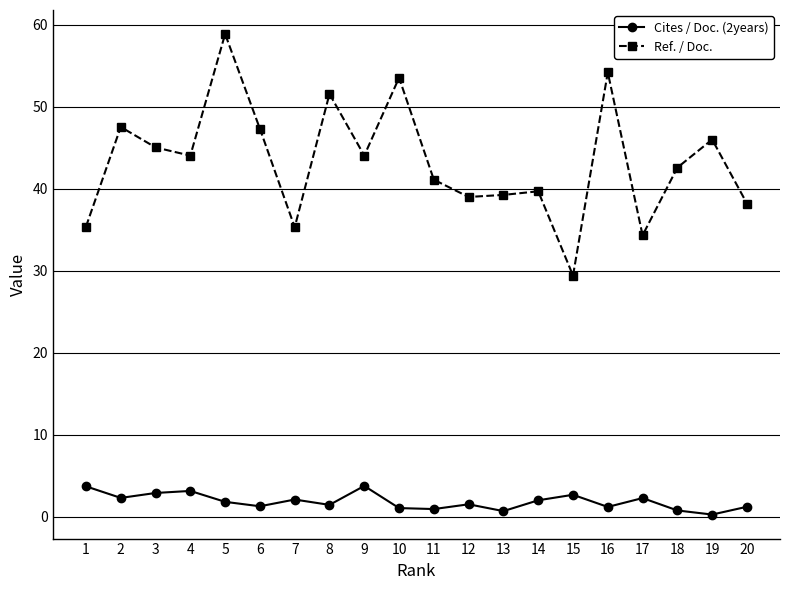

What is the value of the Ref. / Doc. point at the 19th from the left?

46.0